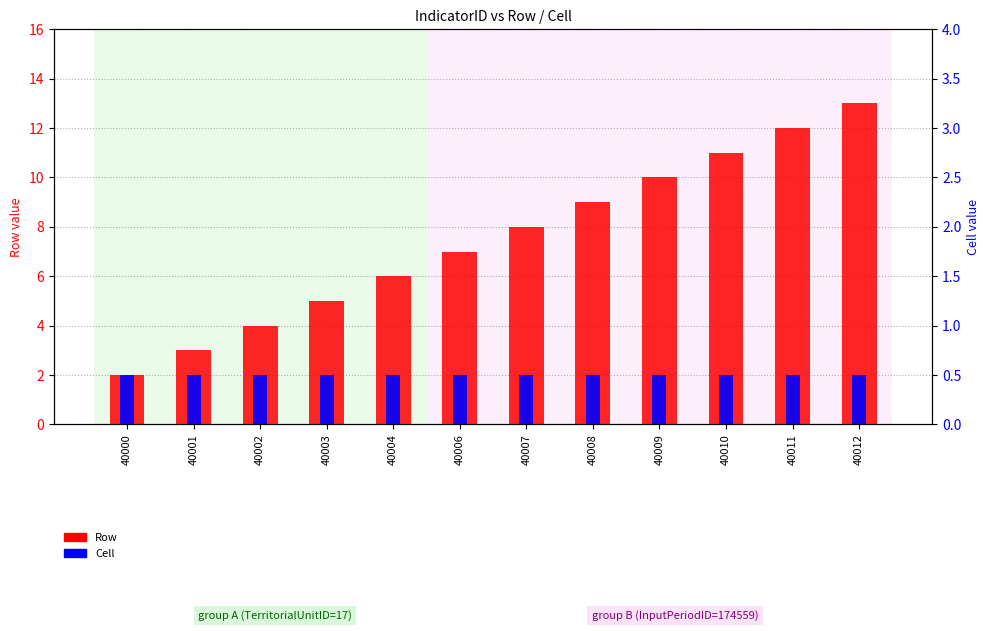

What is the average value of the Cell series?

2